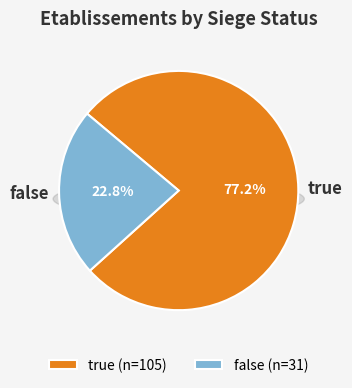

What percentage do true and false together represent?

100.0%